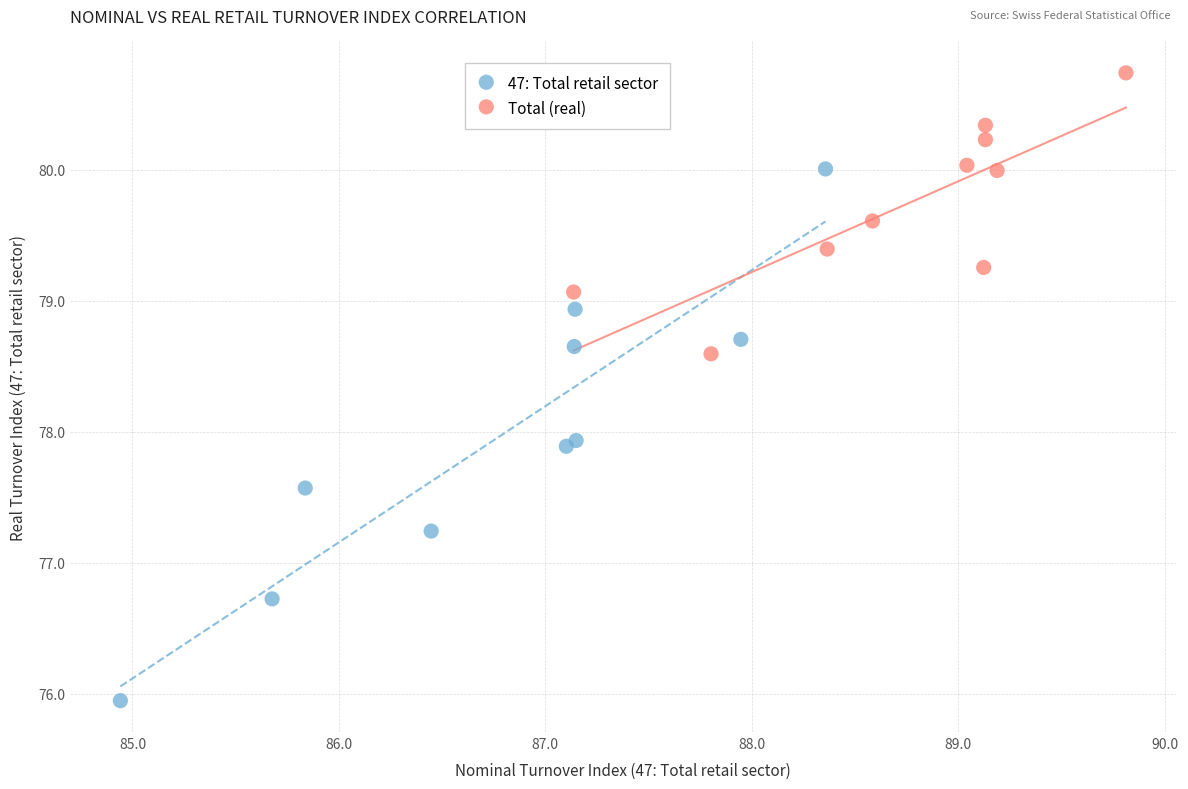

What are all the series names shown in the legend?

47: Total retail sector, Total (real)